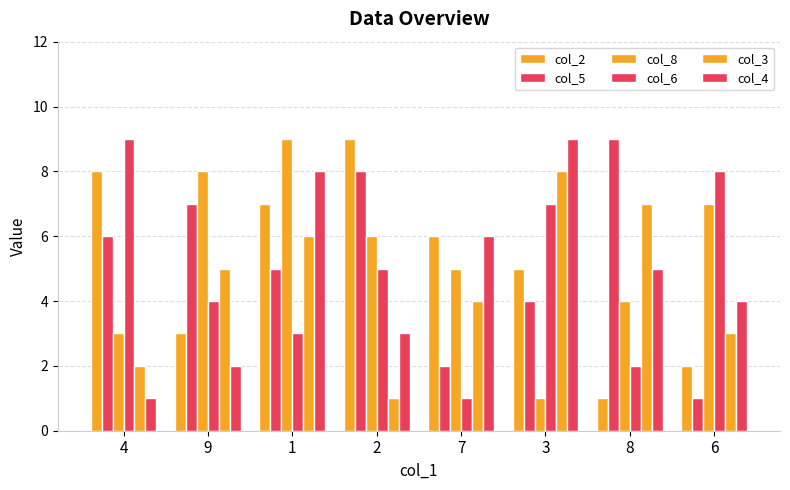

How many data points does each series have?

8